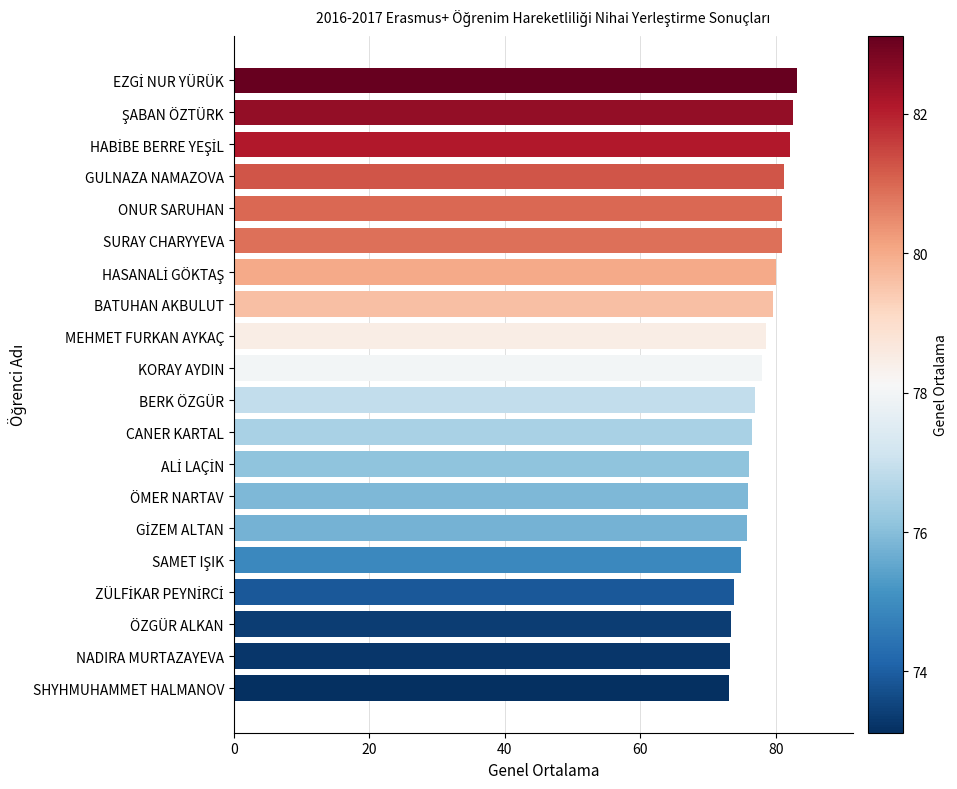

What is the difference between the maximum and minimum values?

10.0